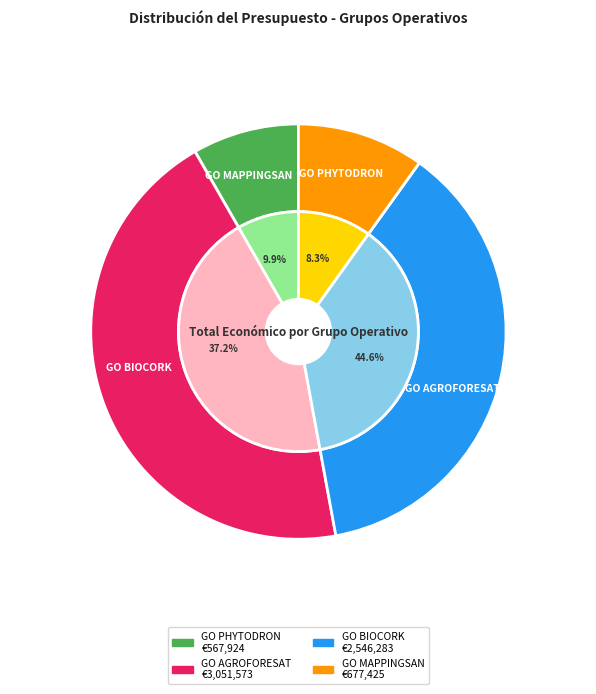

How many segments does this pie chart have?

4